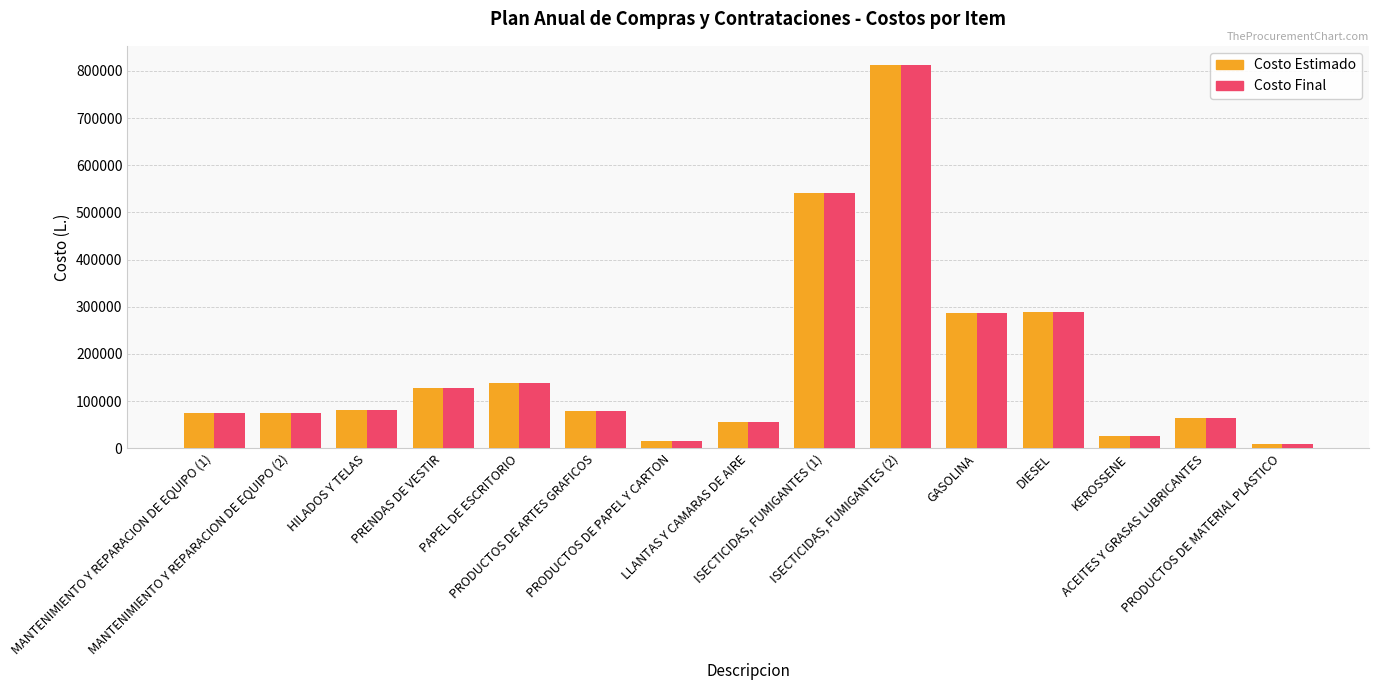

What is the maximum value for Costo Estimado?

812349